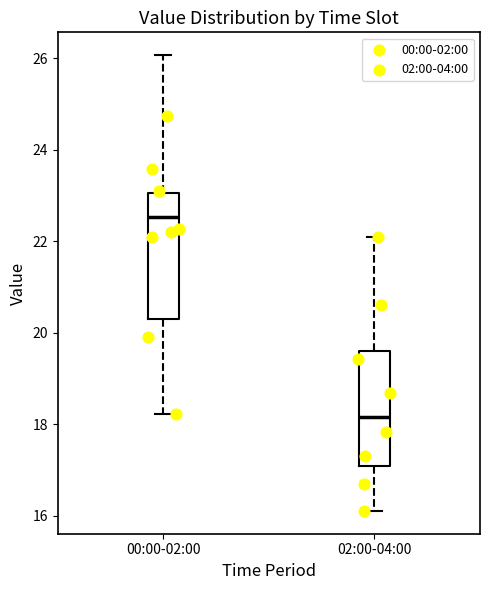

Where is the upper edge of the box for 02:00-04:00 on the y-axis? The values are not printed on the chart, so give them approximately, as read against the axis.

19.6